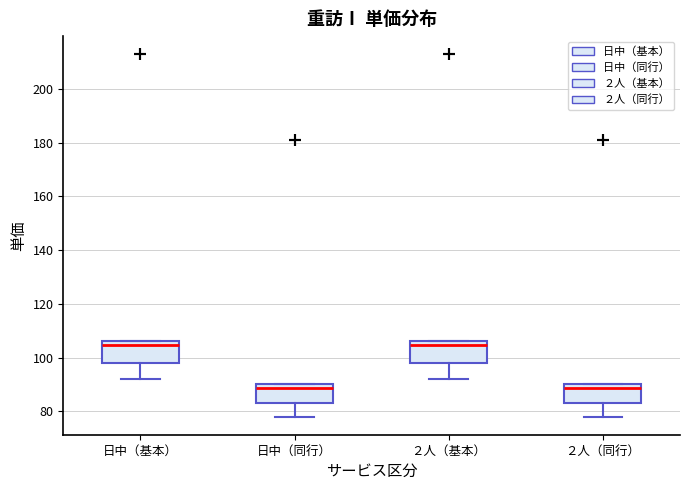

Where does the lower whisker of the box for ２人（基本） end on the y-axis? The values are not printed on the chart, so give them approximately, as read against the axis.

92